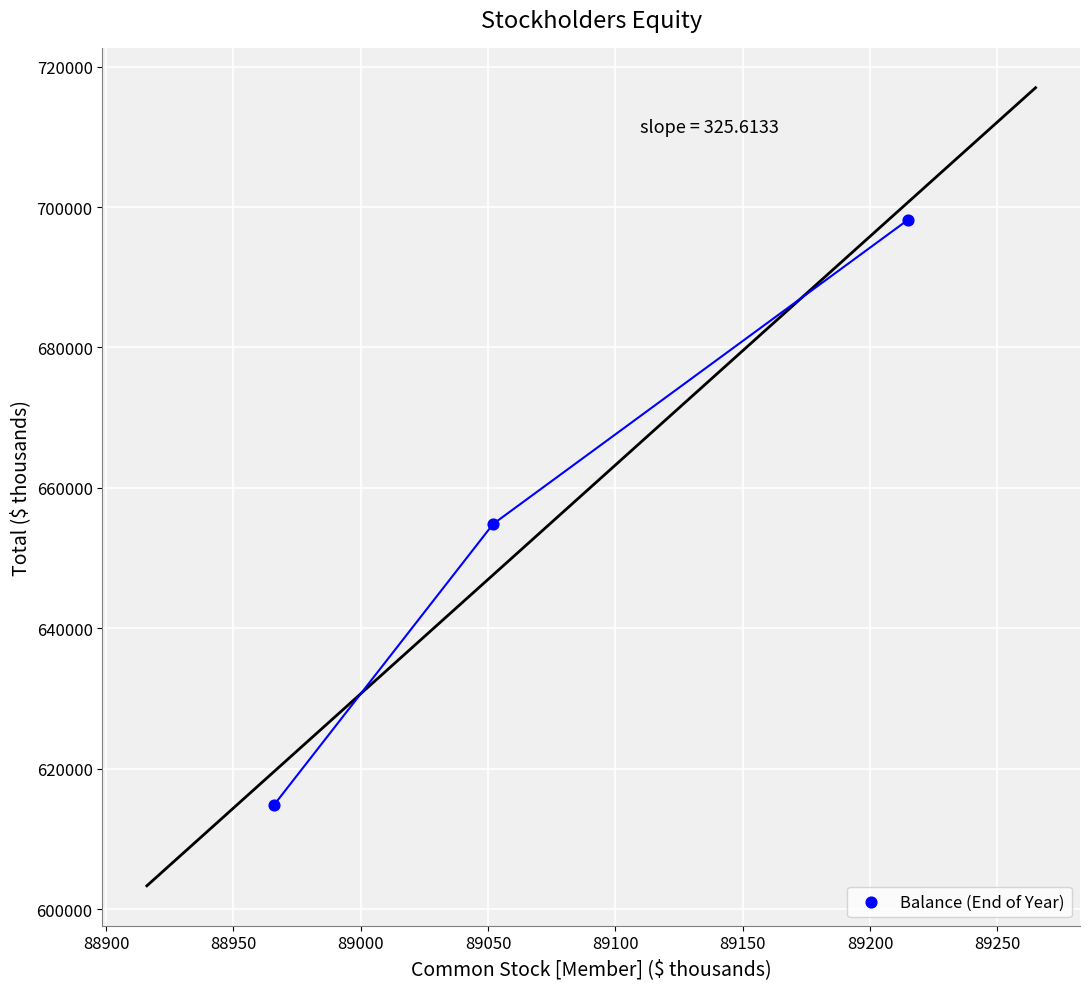

What is the average X value?

89078